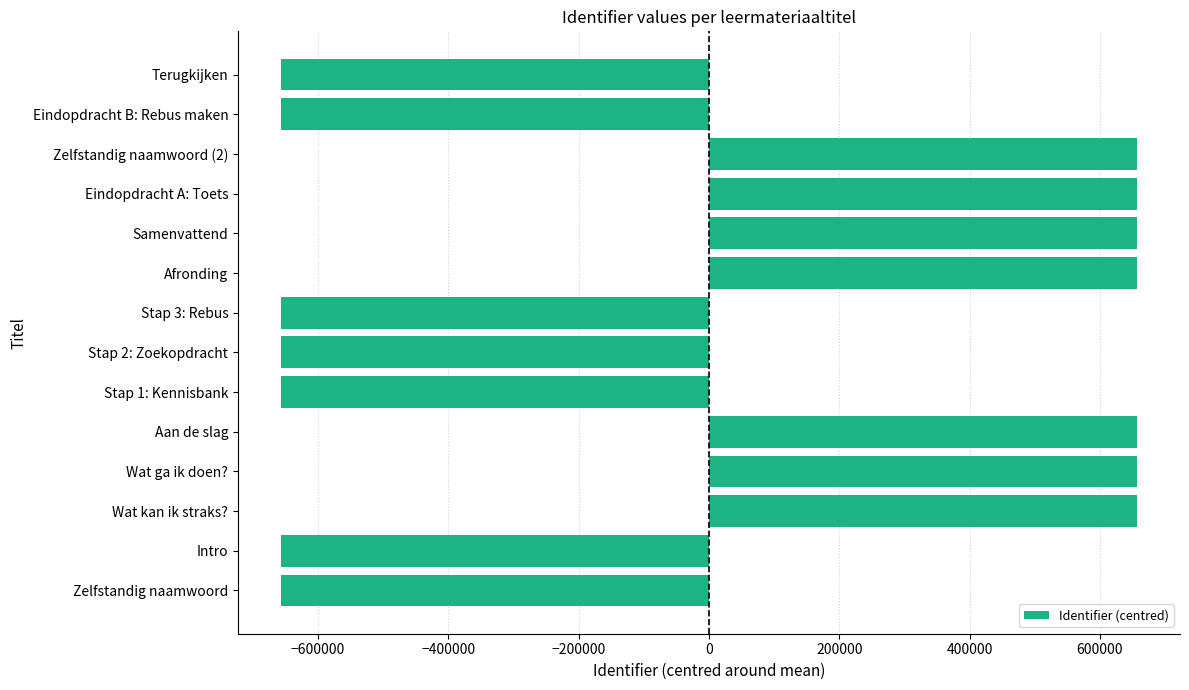

What is the difference between the maximum and minimum values?

1314401.0